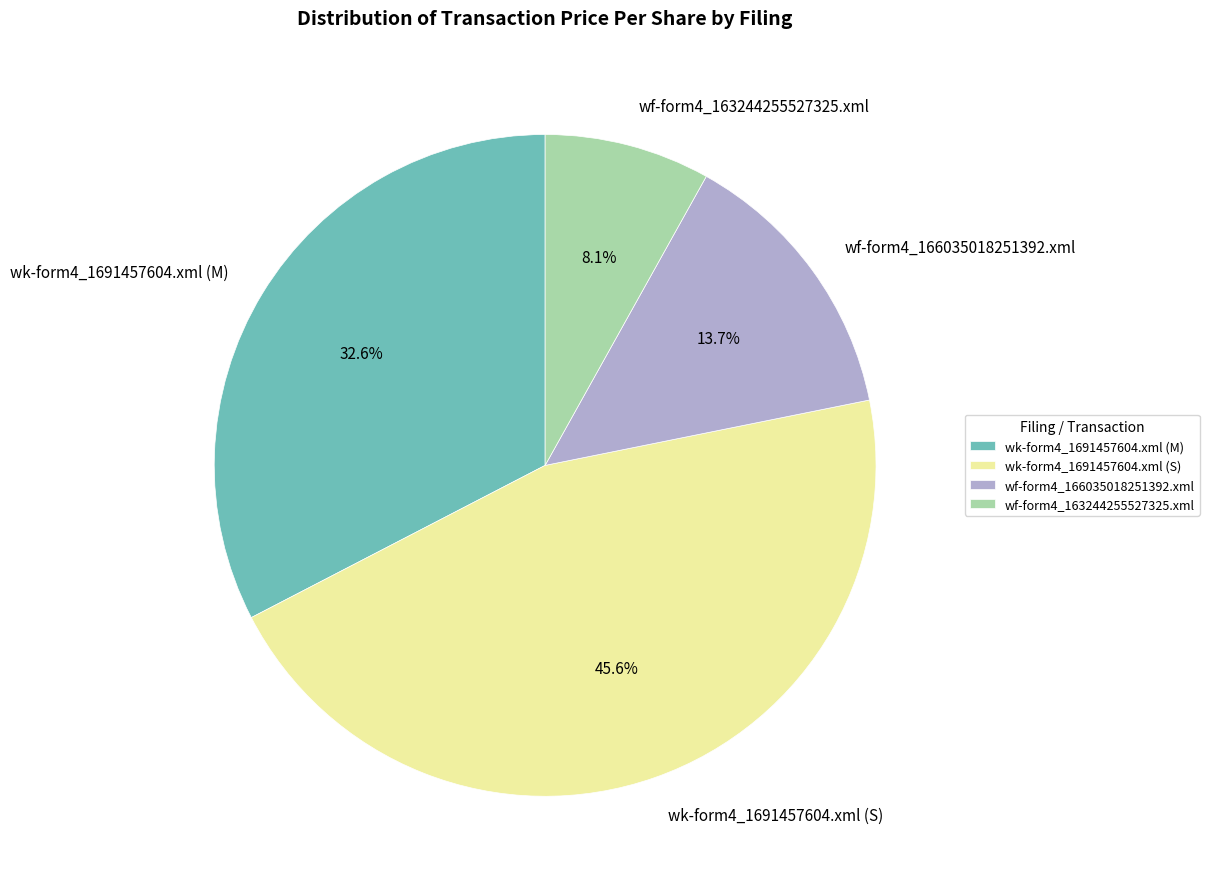

Which category has the smallest portion of the pie?

wf-form4_163244255527325.xml